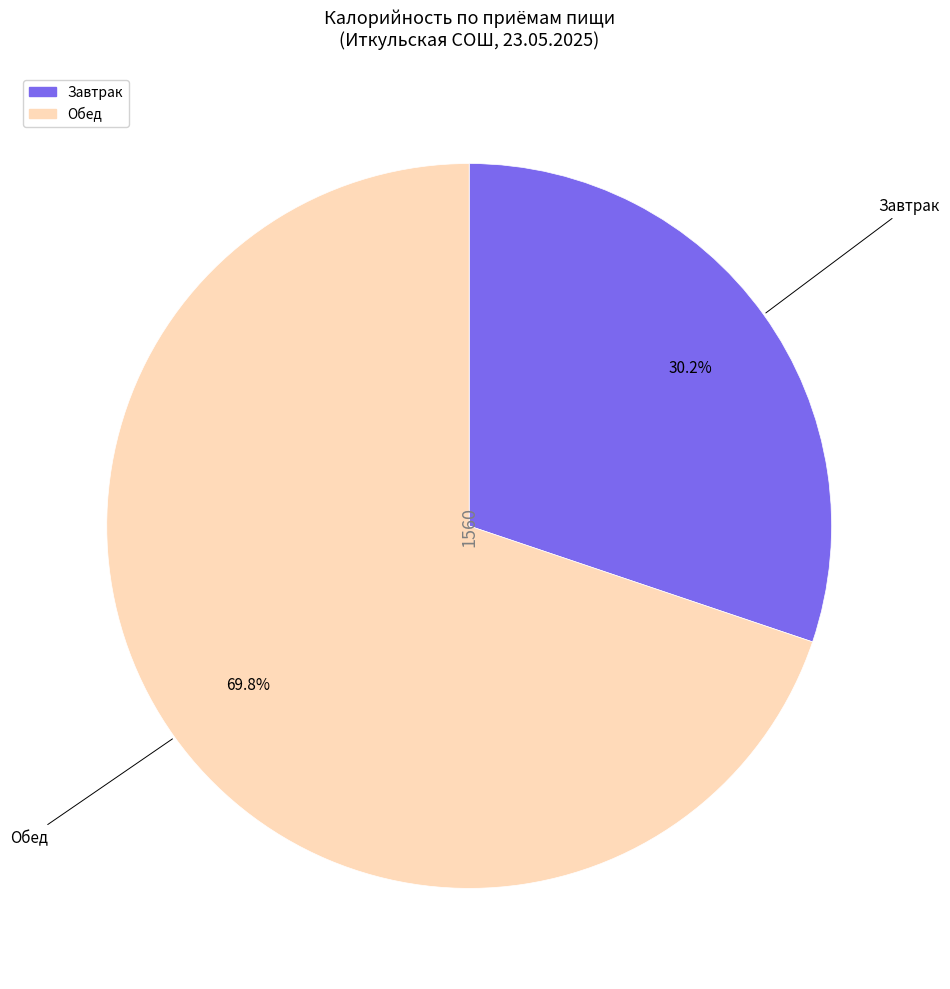

To the nearest percent, what is the difference between the Обед and Завтрак slice percentages?

40%